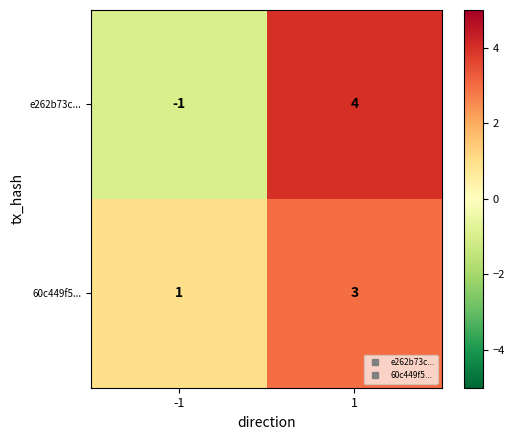

How many values in the 60c449f5... series are below 3?

1